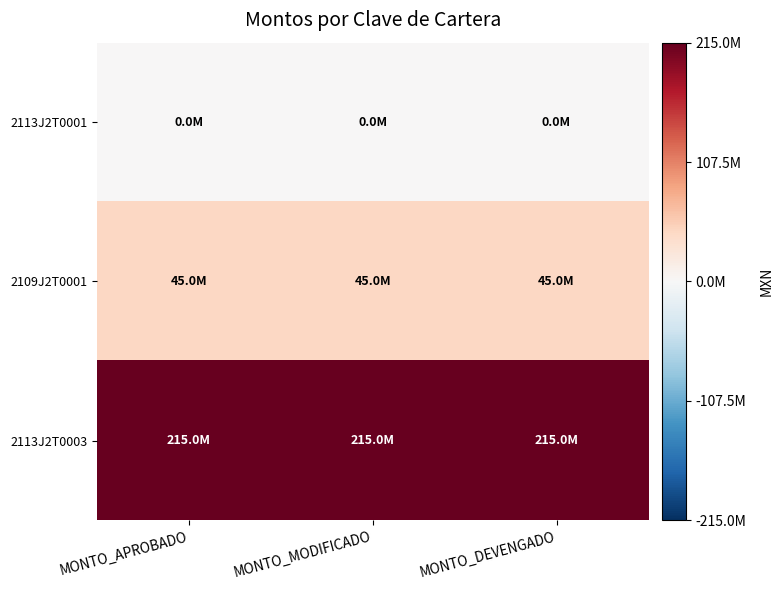

Reading right to left, extract all data points from this chart.

2113J2T0001: MONTO_DEVENGADO=0	MONTO_MODIFICADO=0	MONTO_APROBADO=0
2109J2T0001: MONTO_DEVENGADO=44962075	MONTO_MODIFICADO=44999996	MONTO_APROBADO=44999996
2113J2T0003: MONTO_DEVENGADO=215000000	MONTO_MODIFICADO=215000000	MONTO_APROBADO=215000000